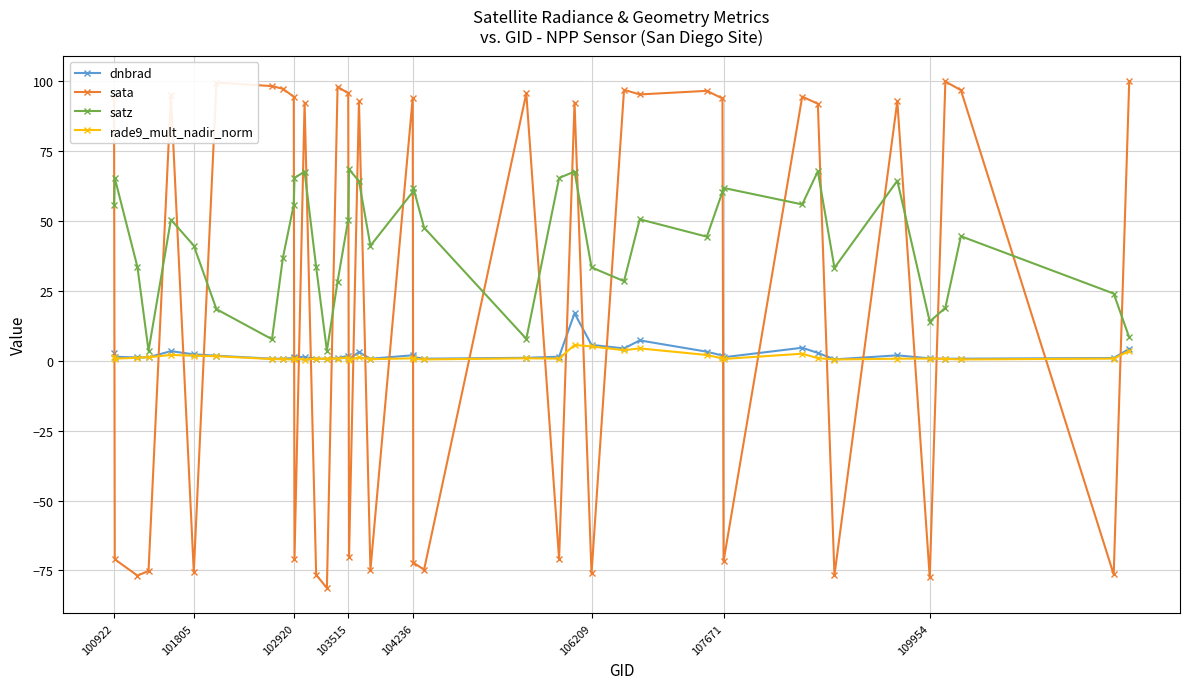

True or false: dnbrad has more than 0 interior local peaks.

True